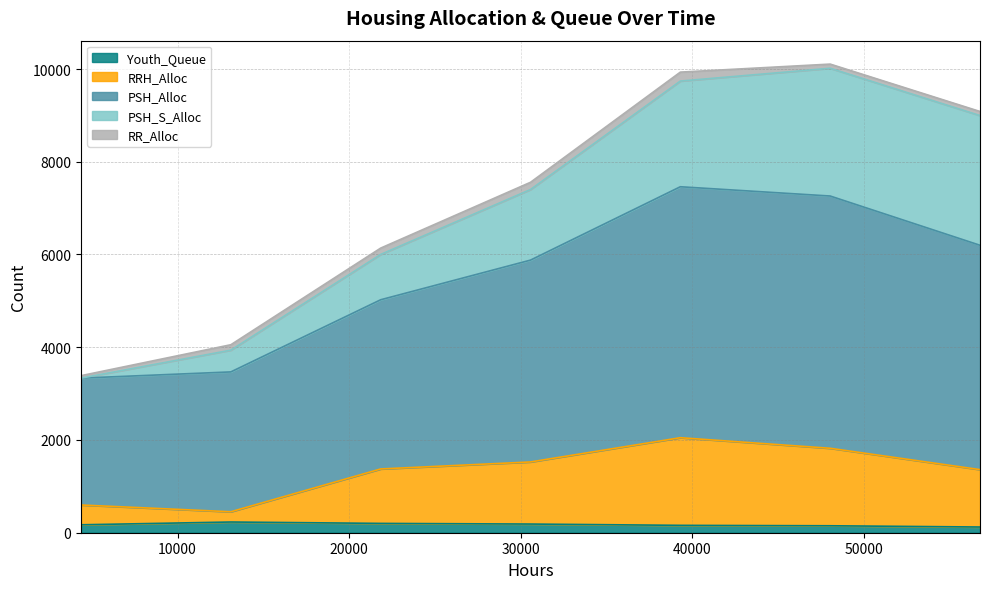

Is the value of RRH_Alloc at 4368 greater than the value of Youth_Queue at 39312?

Yes